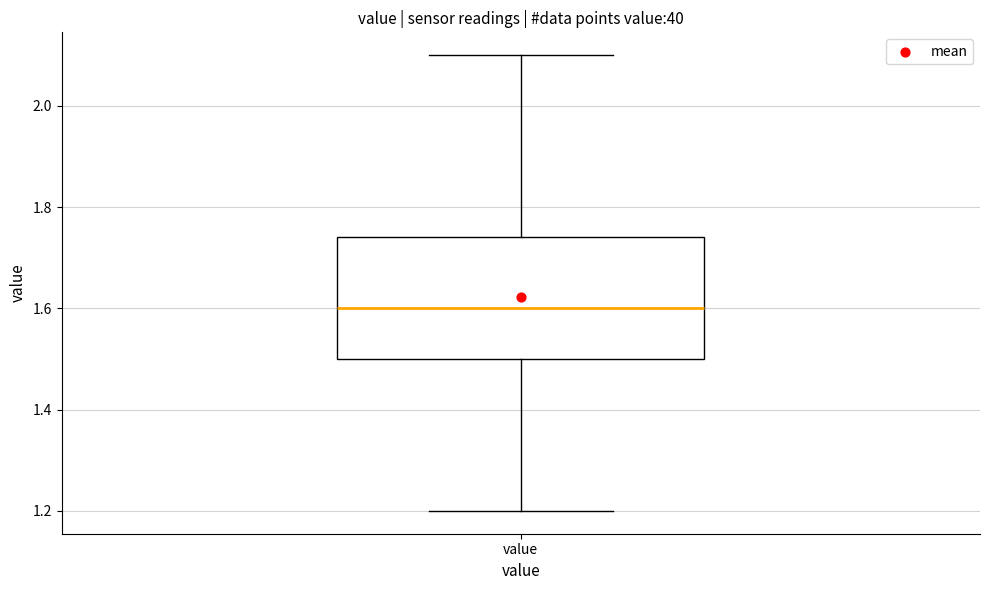

Transcribe this box plot: give where the median line is, the range the box spans, and where the two whiskers end, as read against the y-axis. The values are not printed on the chart, so give them approximately, as read against the axis.

median 1.60, box 1.50 to 1.74, whiskers 1.20 to 2.10